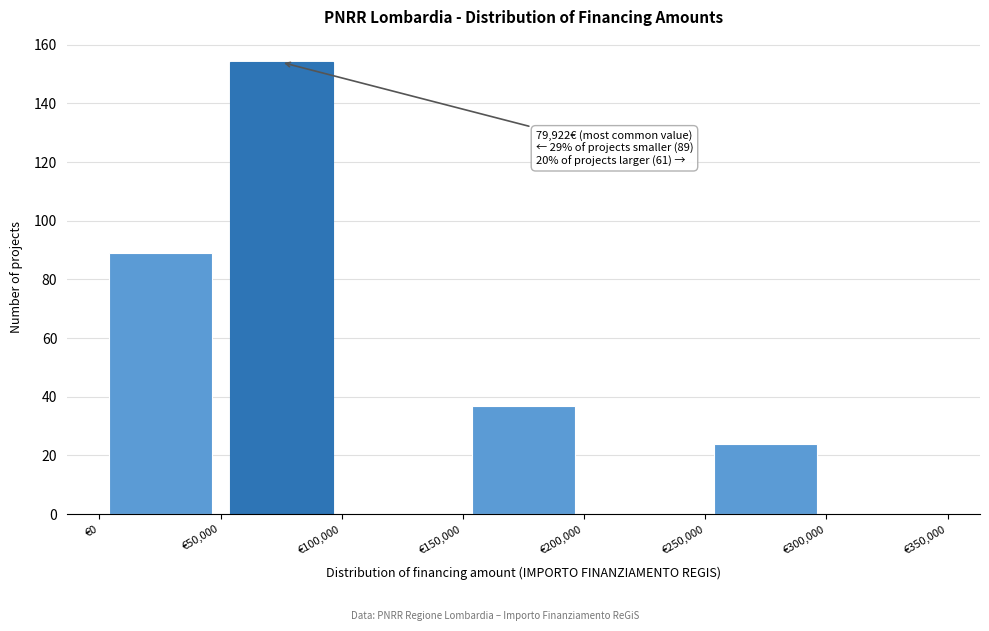

Which range on the x-axis has the tallest bar?

50000 to 100000